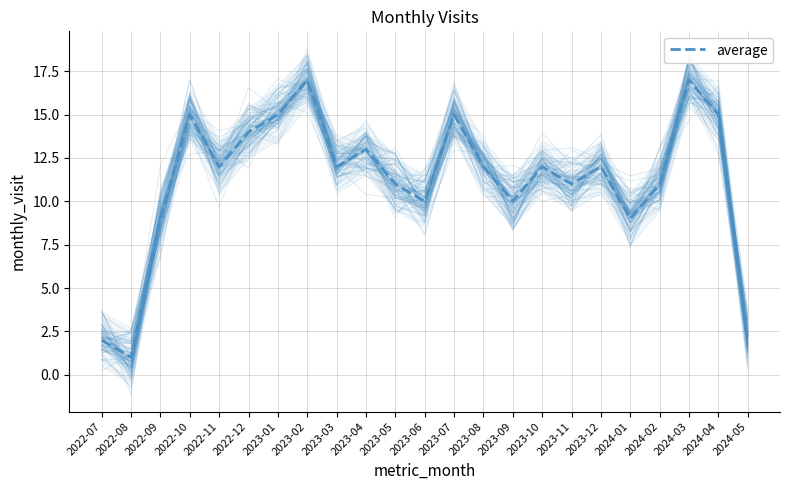

Rank the categories by value from lowest to highest.

2022-08, 2022-07, 2024-05, 2022-09, 2024-01, 2023-06, 2023-09, 2023-05, 2023-11, 2024-02, 2022-11, 2023-03, 2023-08, 2023-10, 2023-12, 2023-04, 2022-12, 2022-10, 2023-01, 2023-07, 2024-04, 2023-02, 2024-03